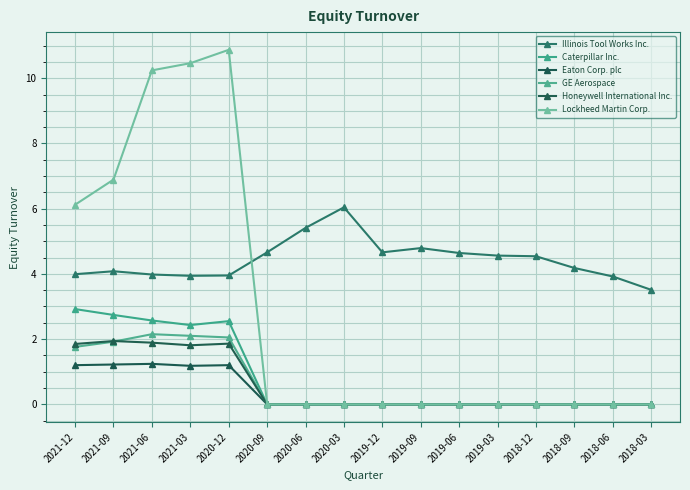

True or false: Lockheed Martin Corp. and Eaton Corp. plc cross at least once.

False